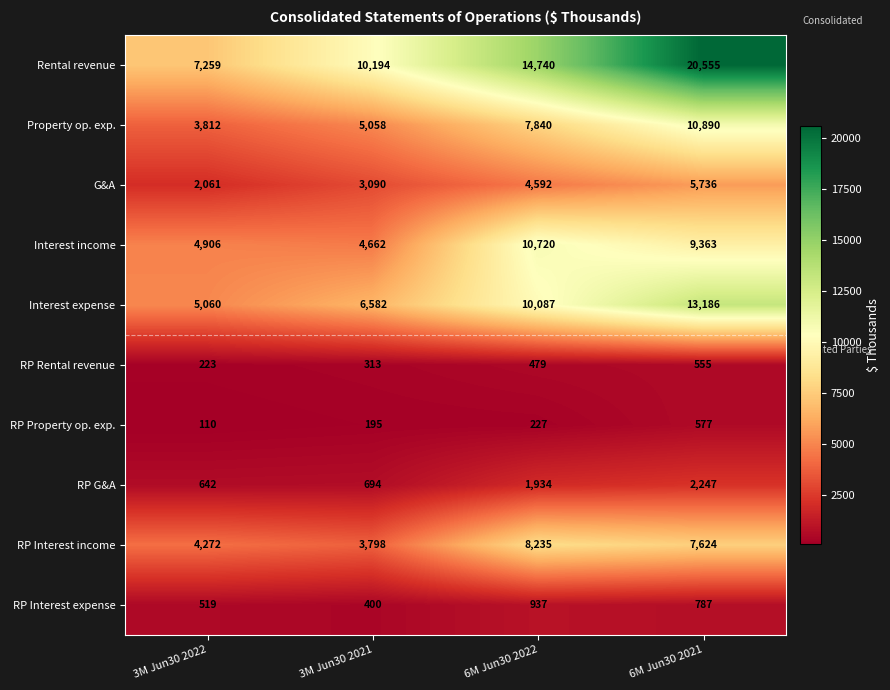

Is it true that Rental revenue equals 7943 at 6M Jun30 2022?

False